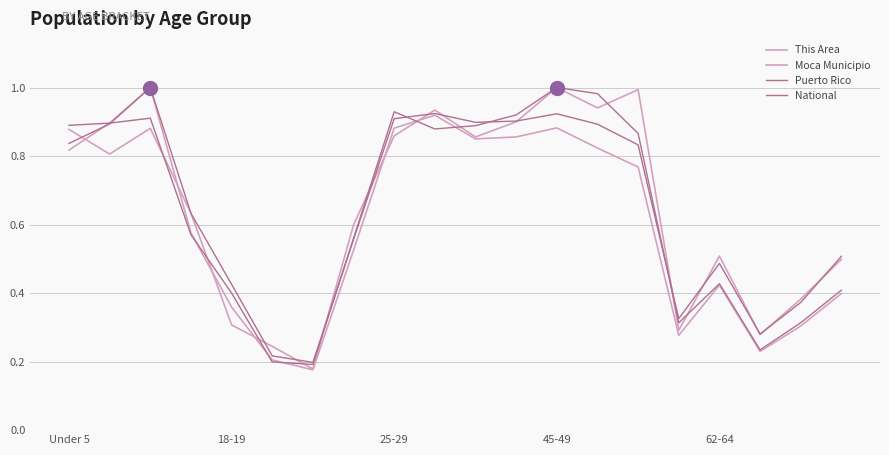

At which category does Puerto Rico reach its first local valley?

6